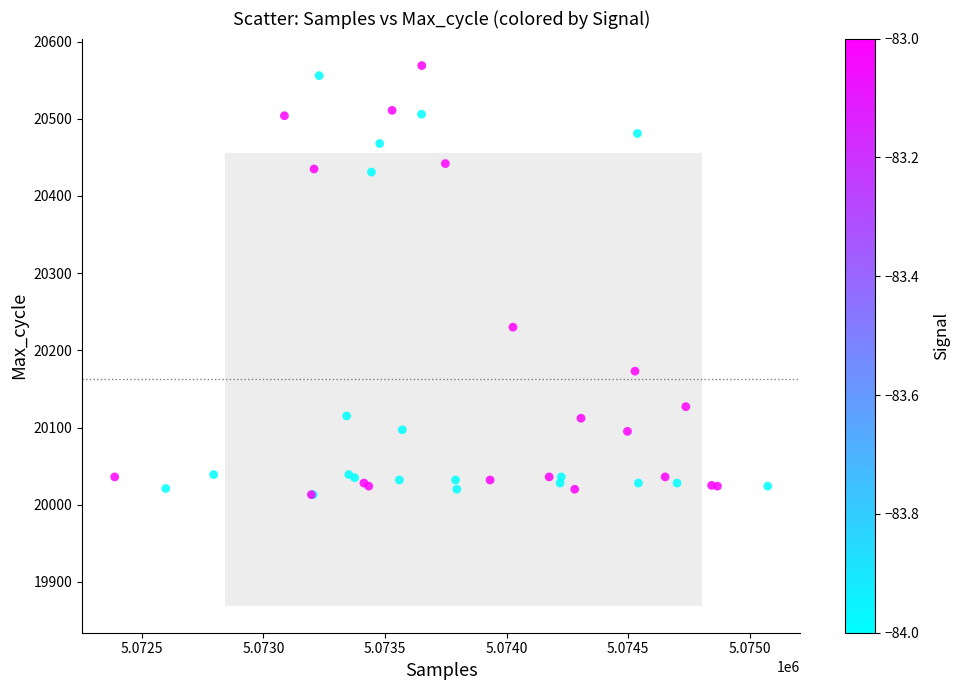

What Y value in the scatter plot is closest to 20291?

20230